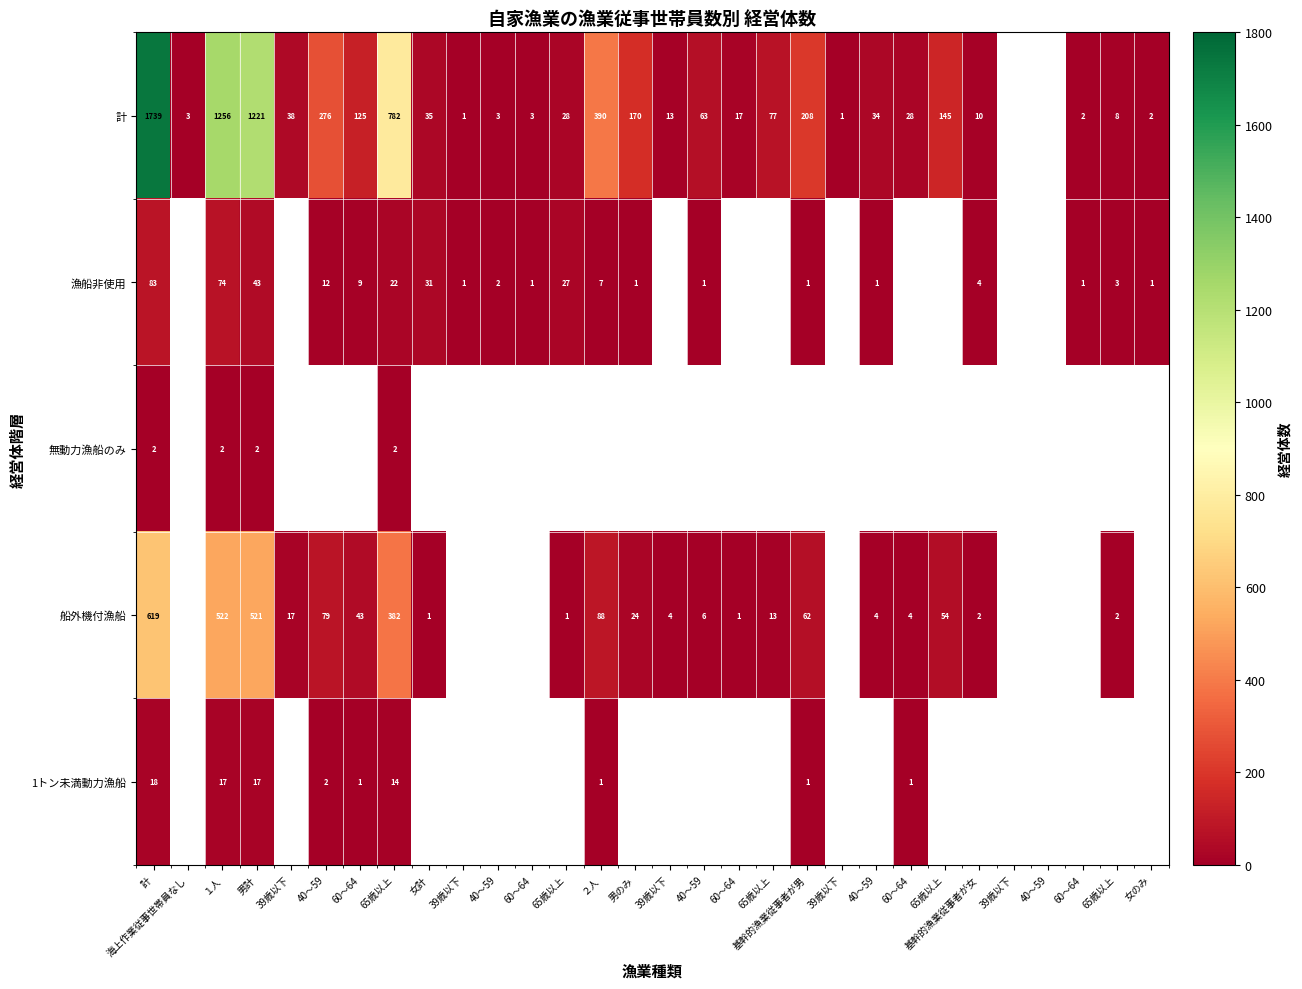

What is the highest value of the 船外機付漁船 series?

619.0